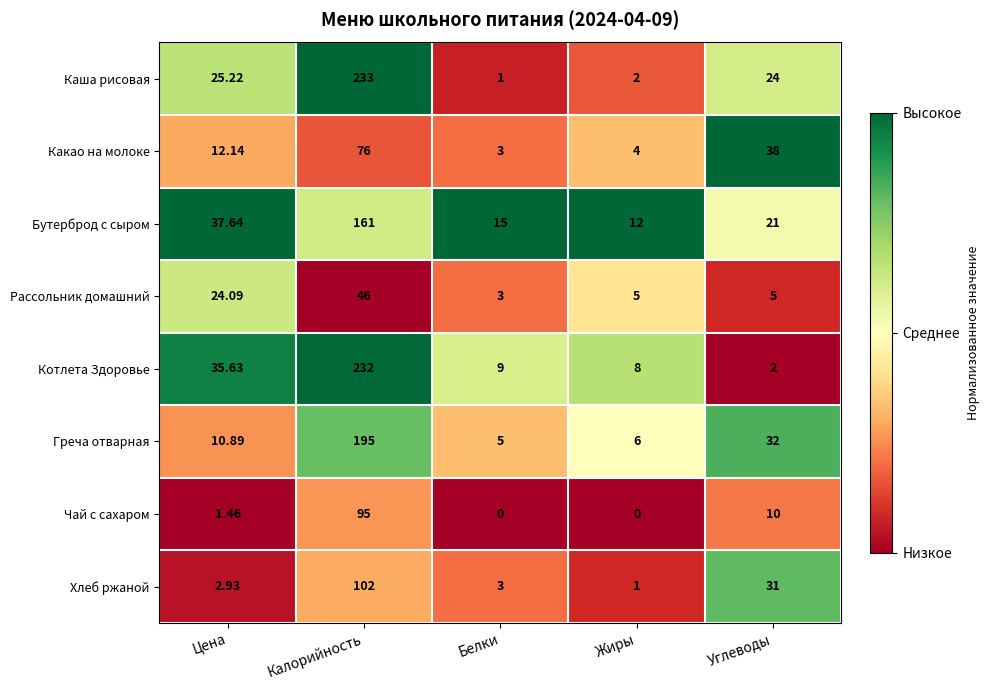

At which label does Чай с сахаром first exceed 1?

Цена